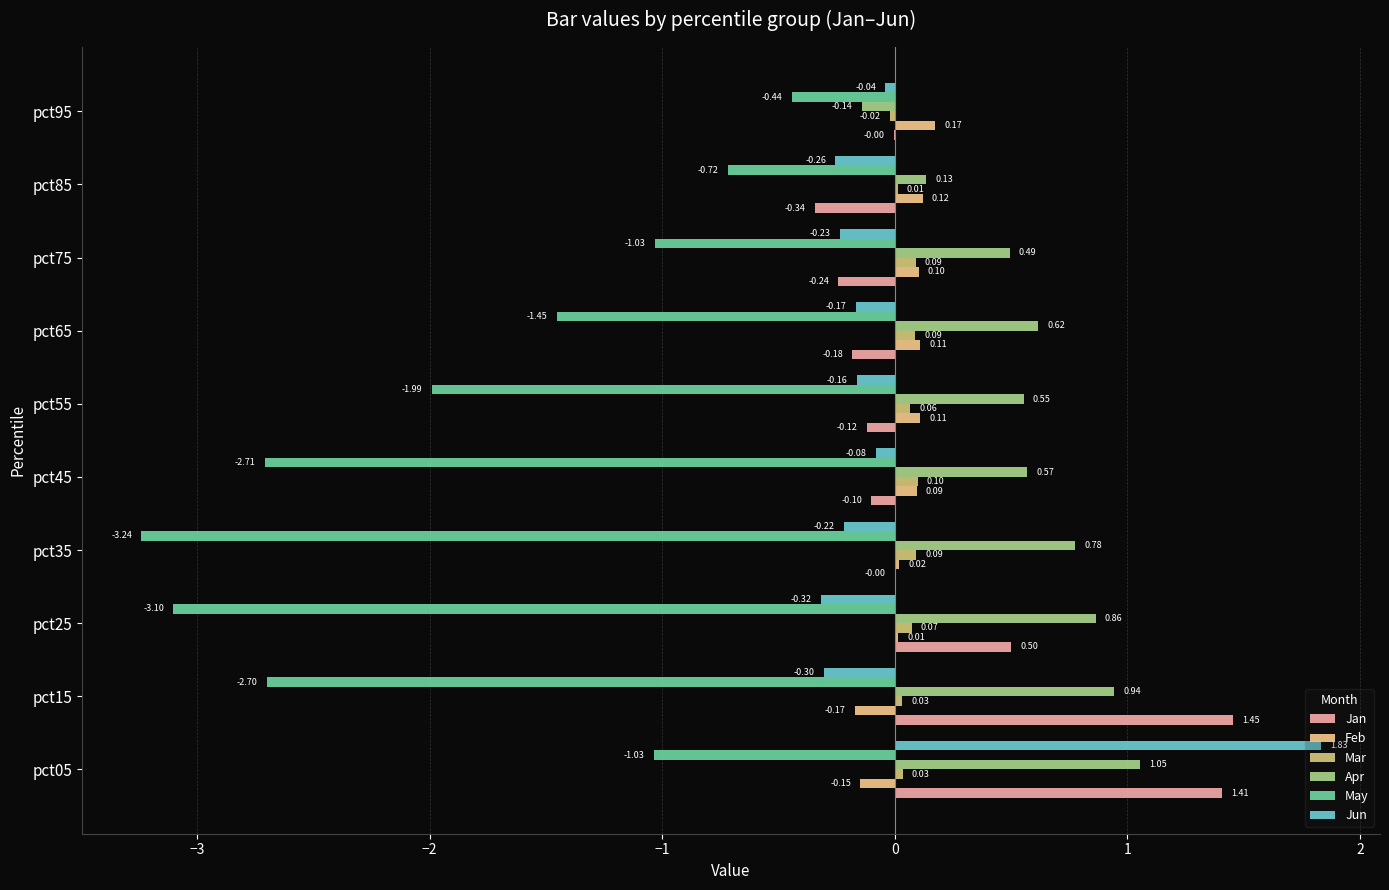

What is the difference between the maximum and second lowest values in the Apr series?

0.9